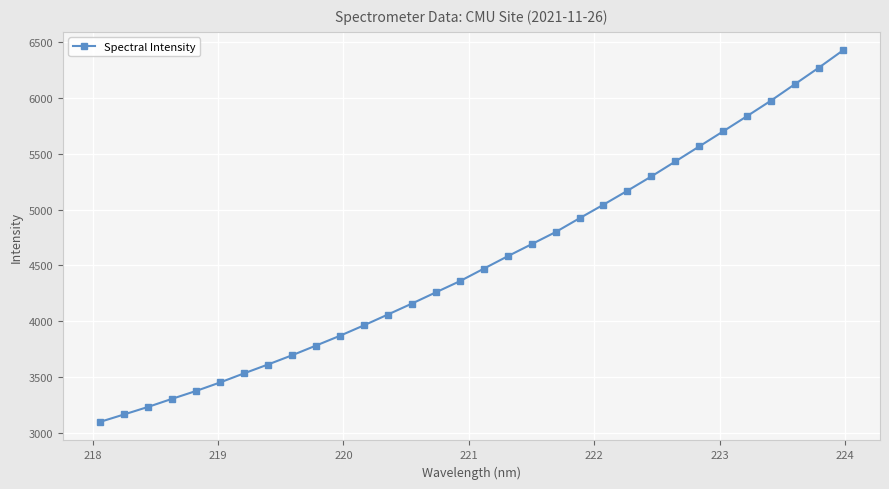

What is the sum of all values?

145223.3